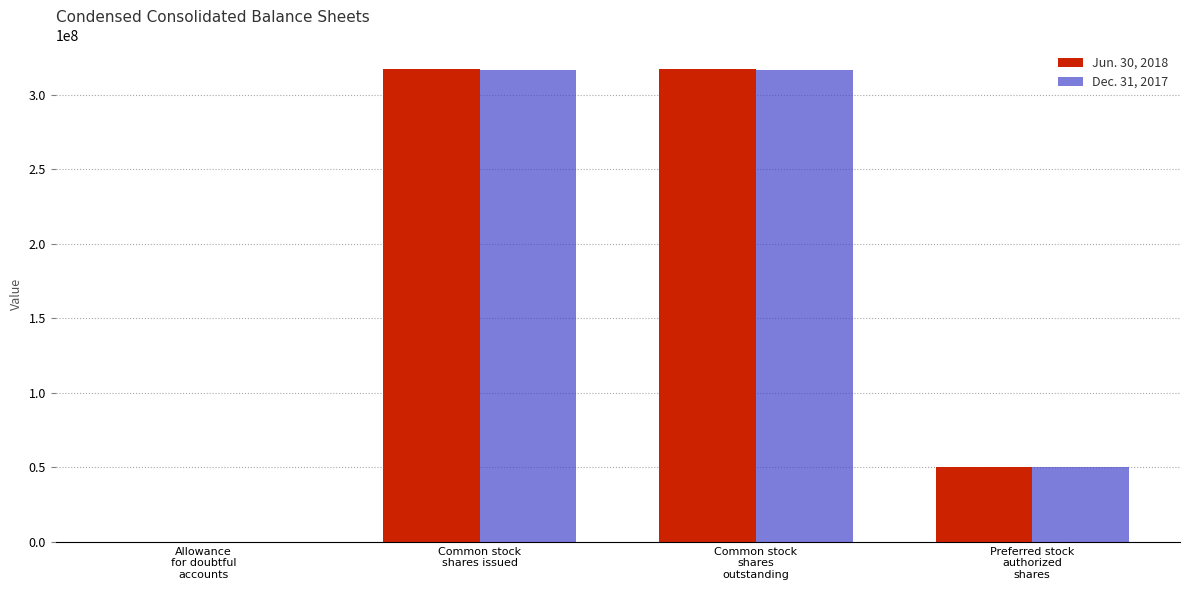

What is the greatest value displayed?

317052000